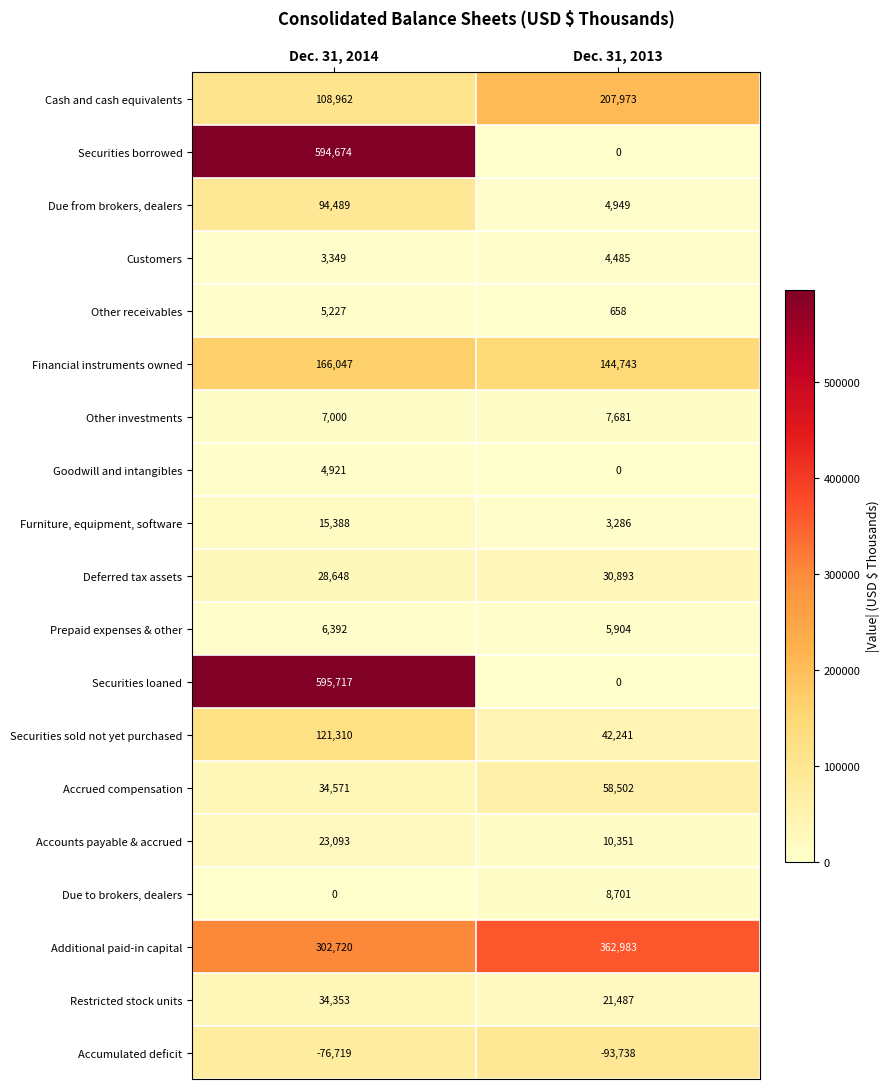

What is the smallest value displayed?

-93738